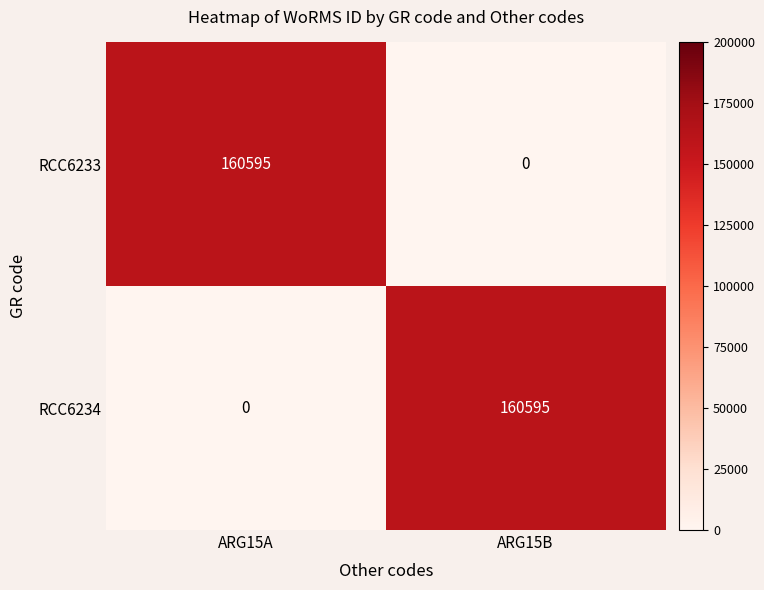

What is the sum of the RCC6233 values at ARG15B and ARG15A?

160595